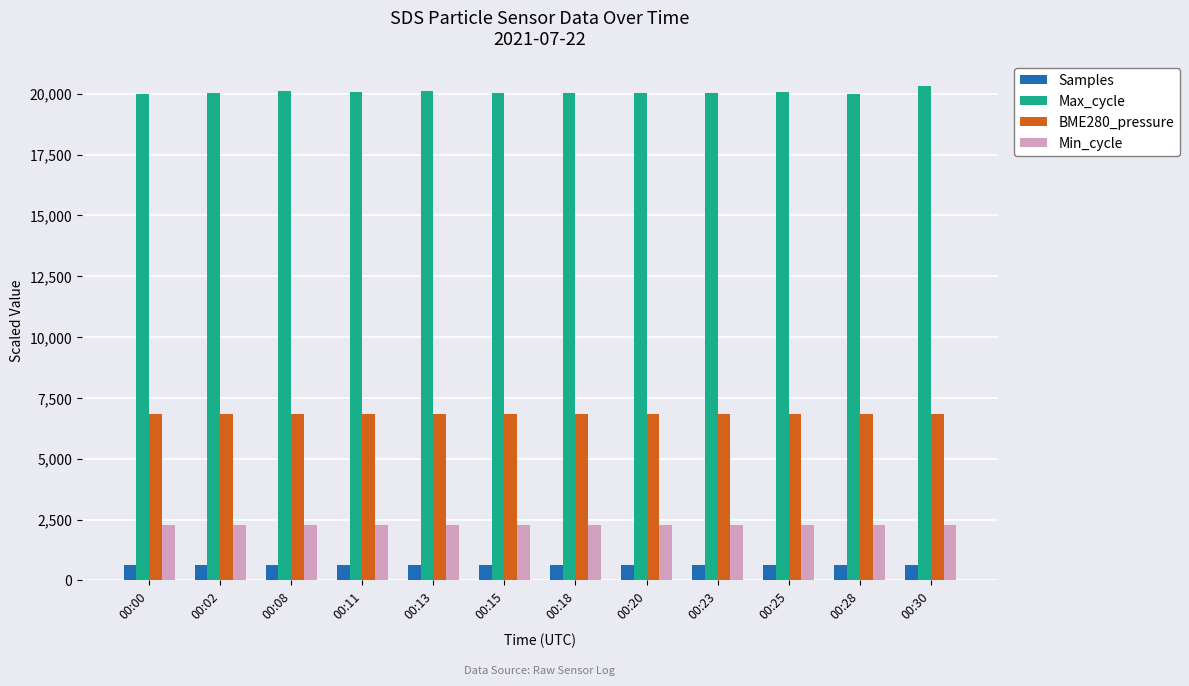

What is the total value across all series at 00:02?

29796.2